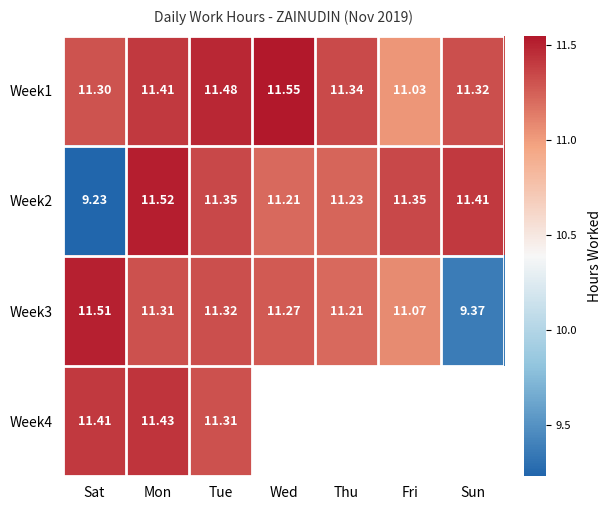

What is the smallest value displayed?

9.2